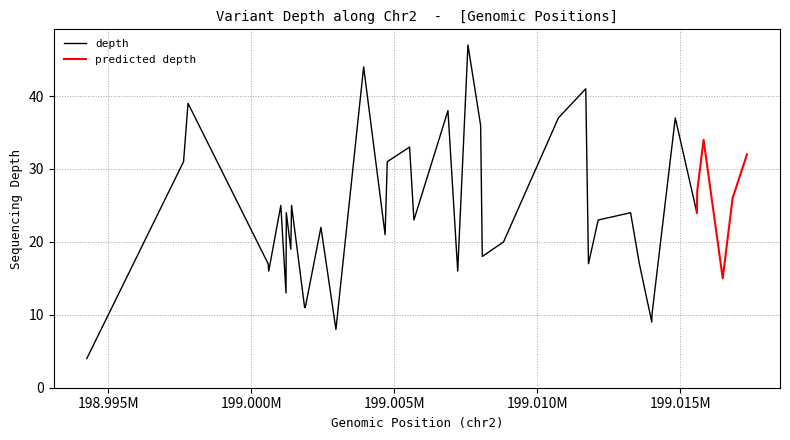

What is the change in value from 1 to 34?

-7